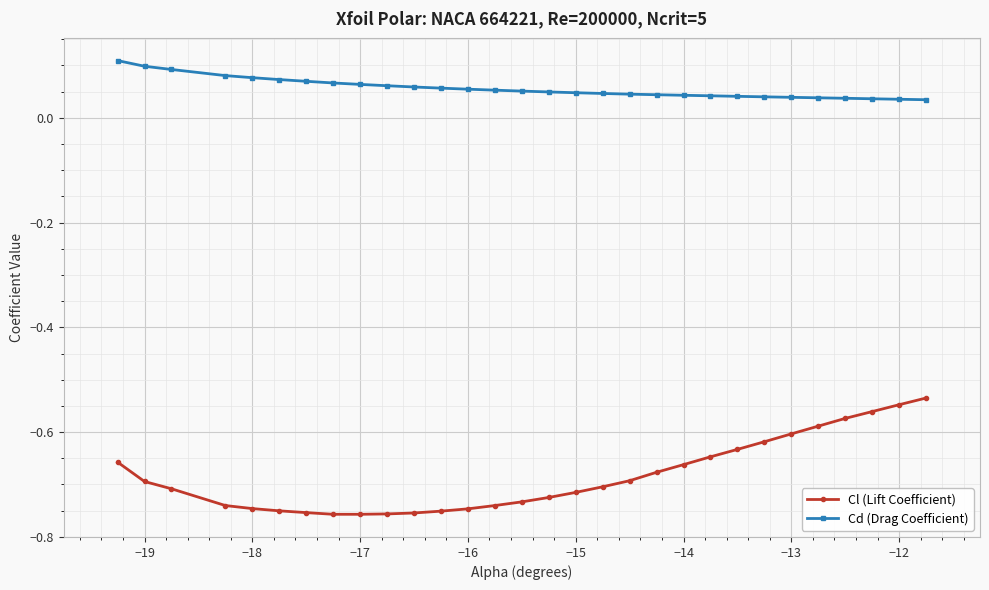

Which series has the widest spread of values?

Cl (Lift Coefficient)